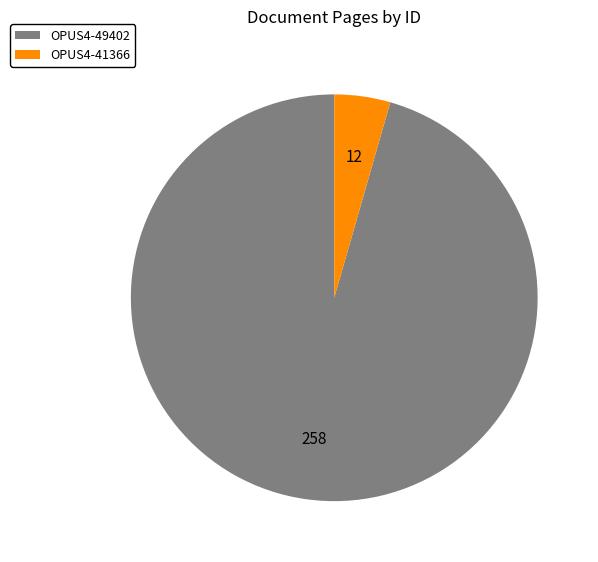

The OPUS4-49402 slice represents 83% of the pie. True or false?

False